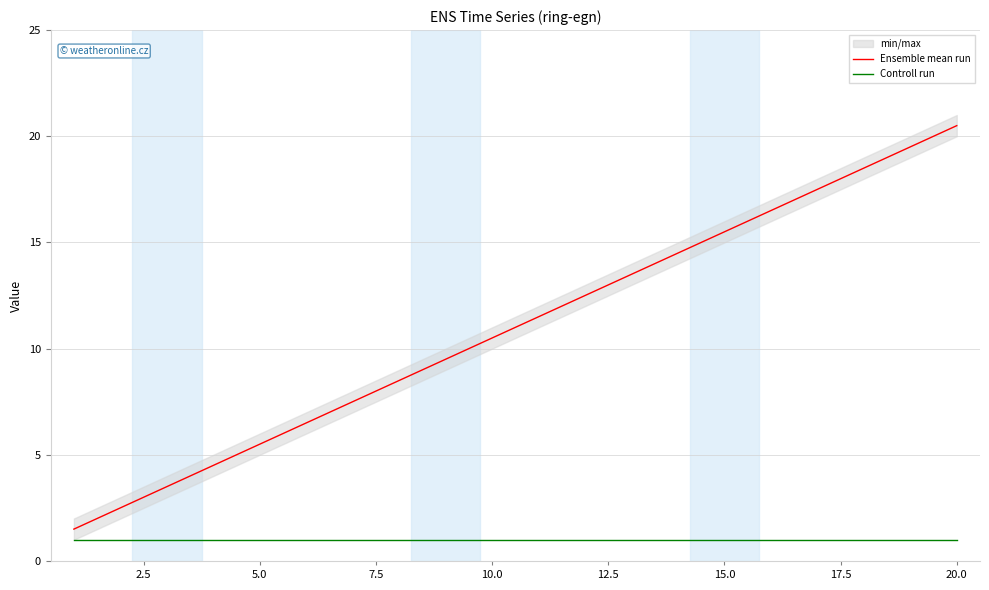

Does the chart display data point markers on the line(s)?

No